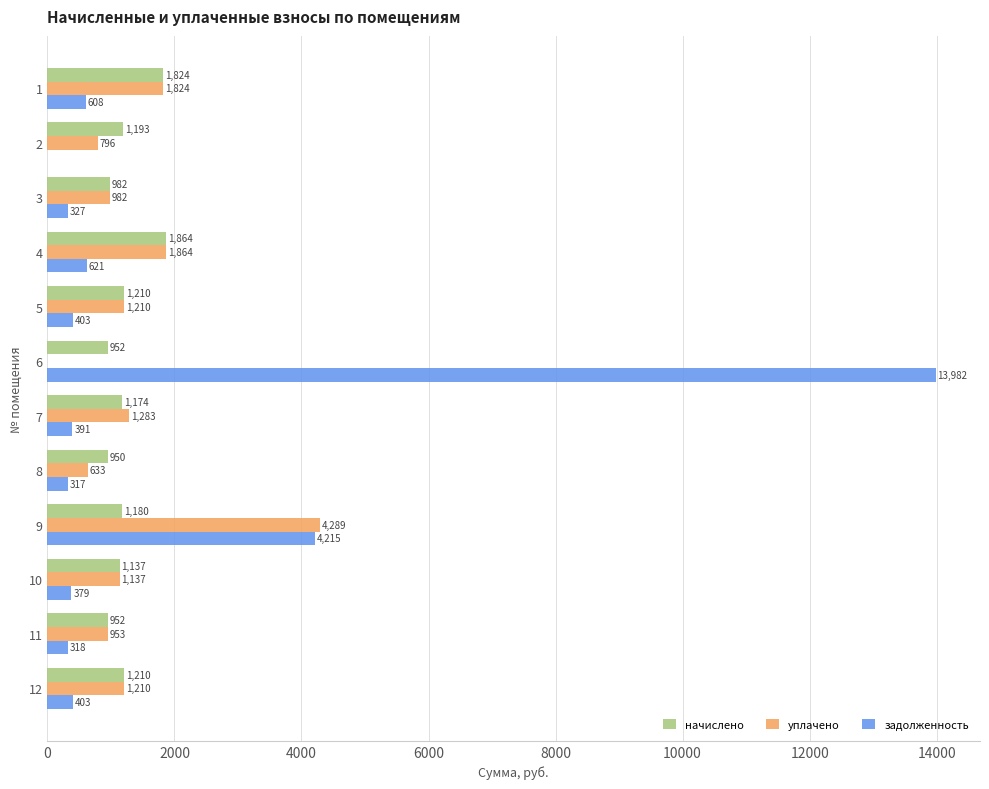

Which series has the widest spread of values?

задолженность